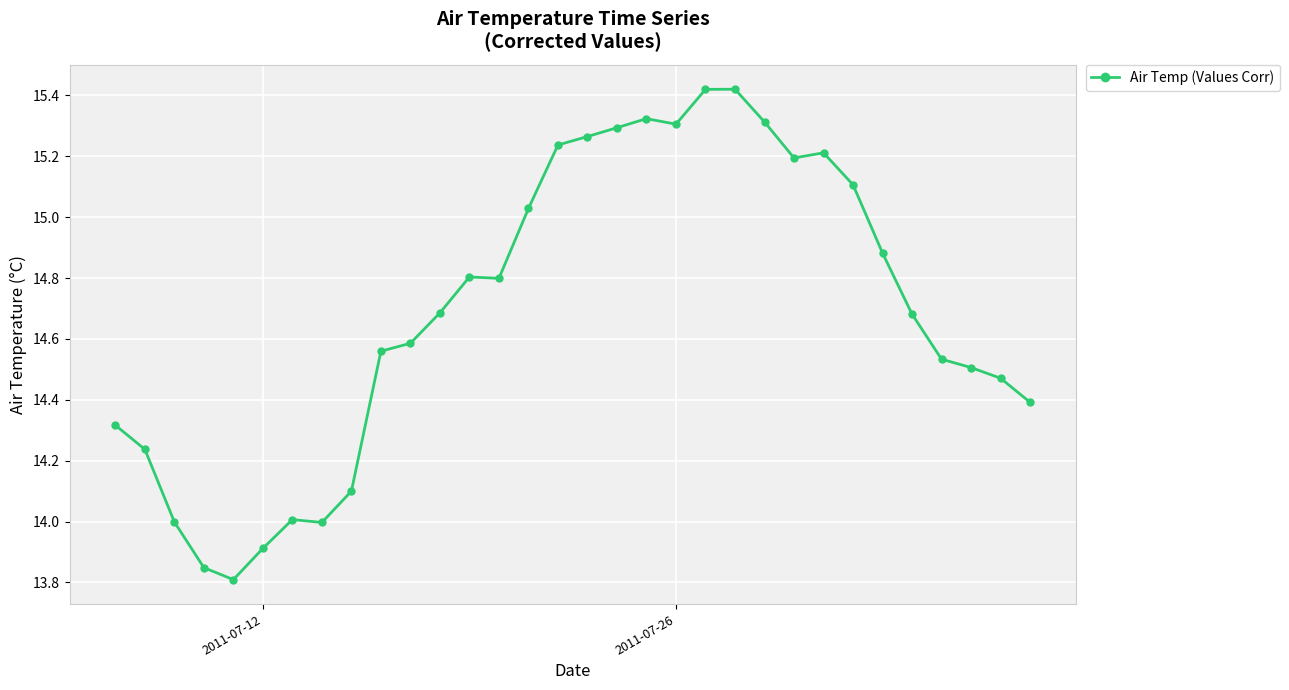

True or false: the data has more than 0 interior local peaks.

True